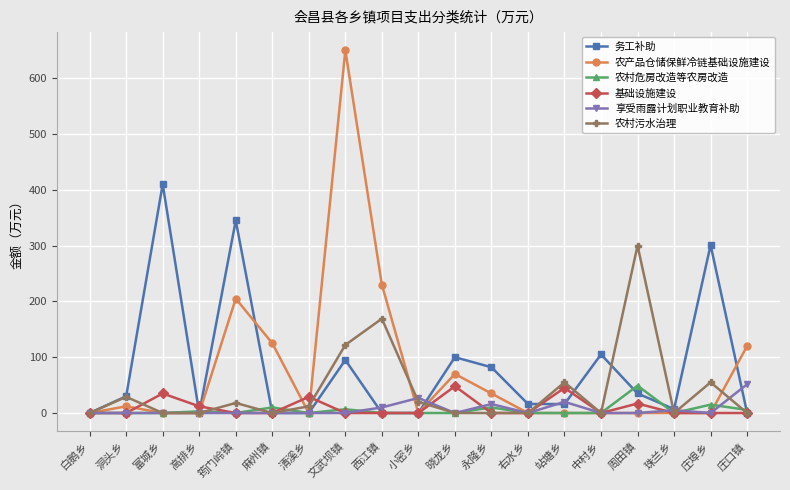

What is the spread (max minus min) of values at 西江镇?

230.0